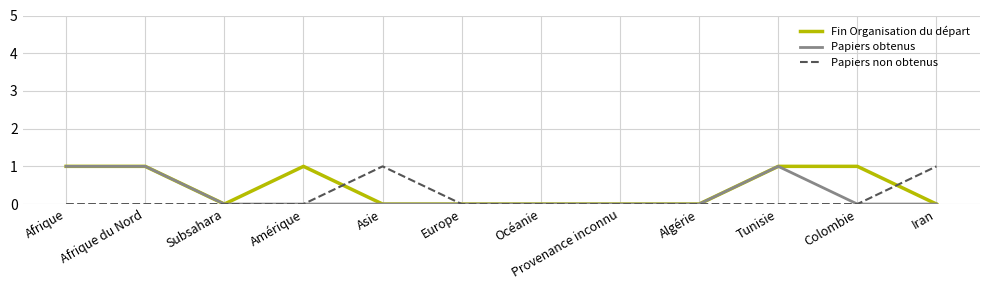

What position from the left is Asie?

5